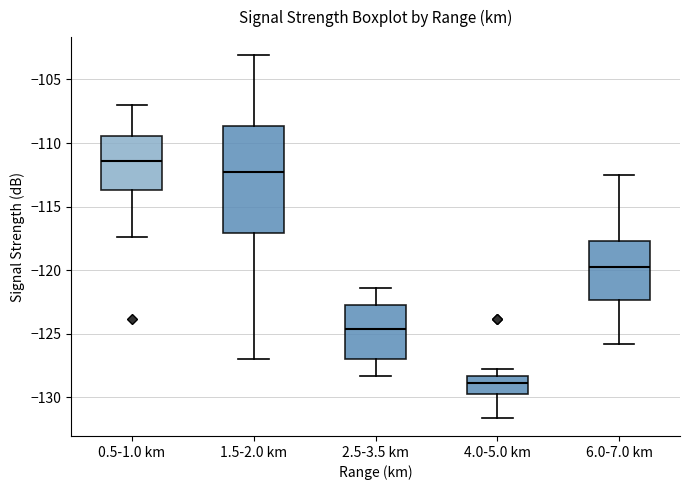

Where is the upper edge of the box for 4.0-5.0 km on the y-axis? The values are not printed on the chart, so give them approximately, as read against the axis.

-128.5